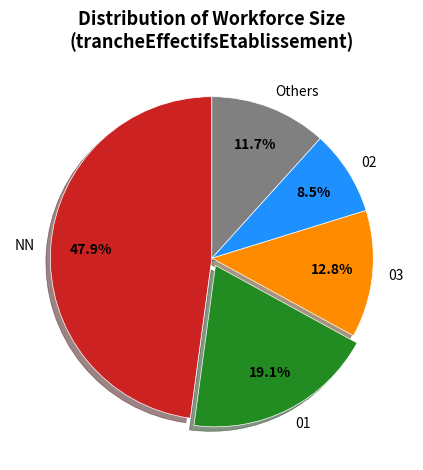

What portion of the pie excludes 02?

91.5%